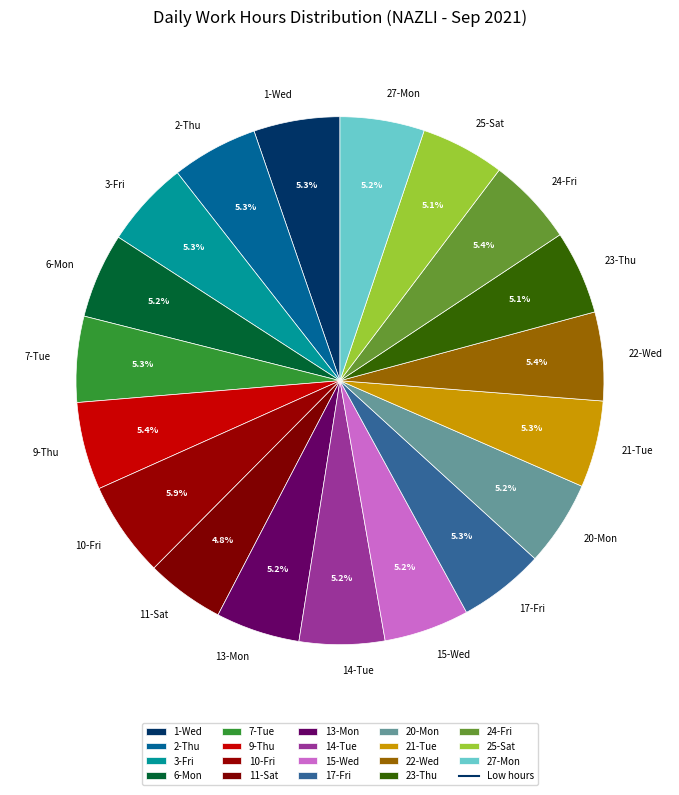

What percentage is NOT represented by 25-Sat?

94.9%